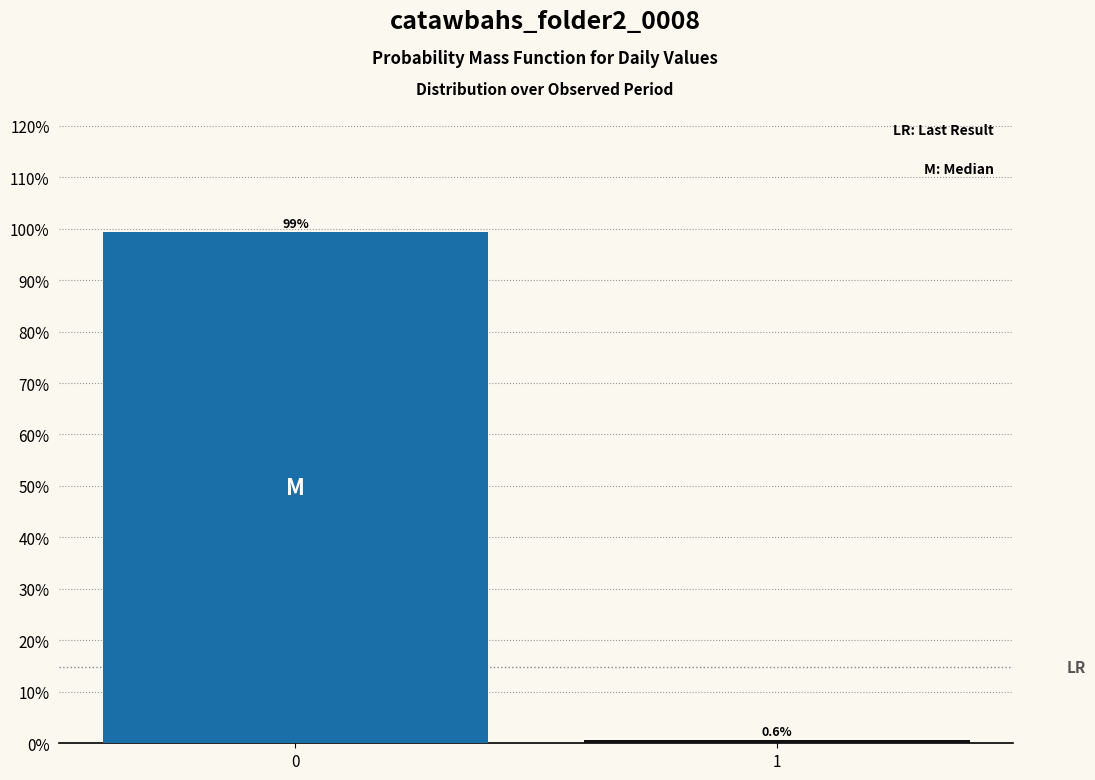

Reading right to left, transcribe all the data shown in this chart.

0.6	99.4